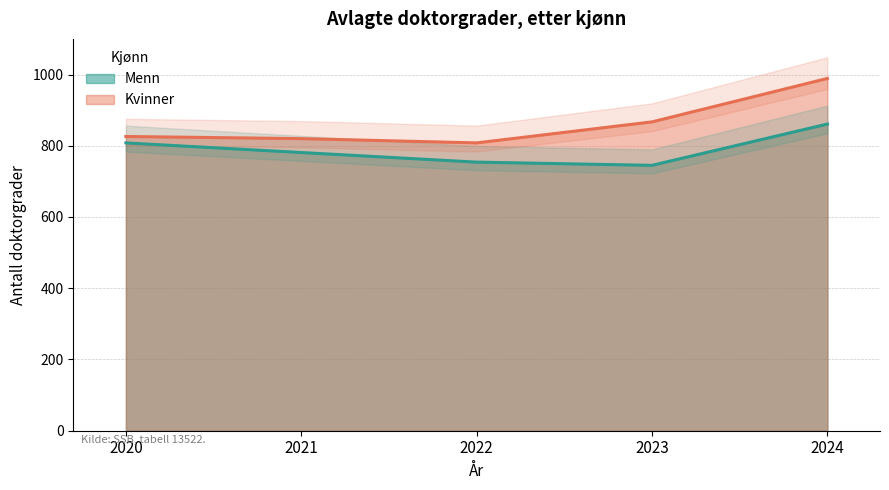

Reading right to left, what are all the values shown in this chart?

Menn: 861	745	754	781	808
Kvinner: 989	867	808	820	826